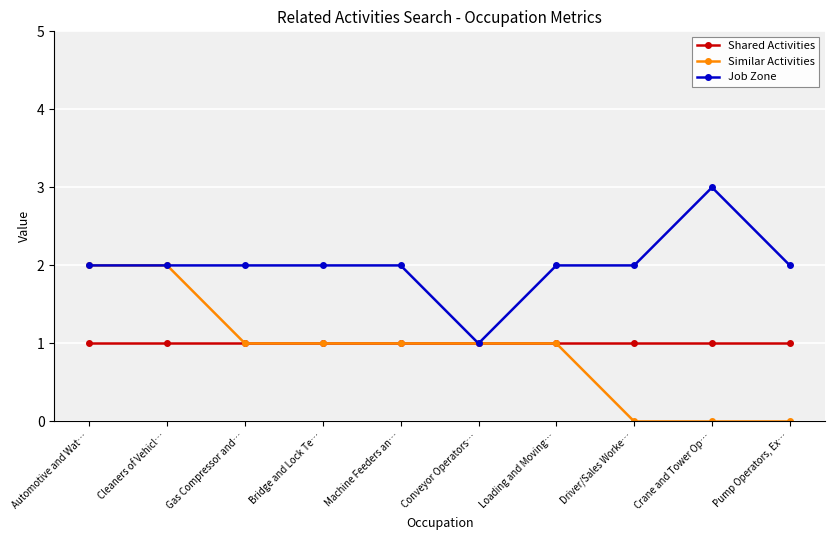

What is the label of the 5th point from the left?

Machine Feeders an…